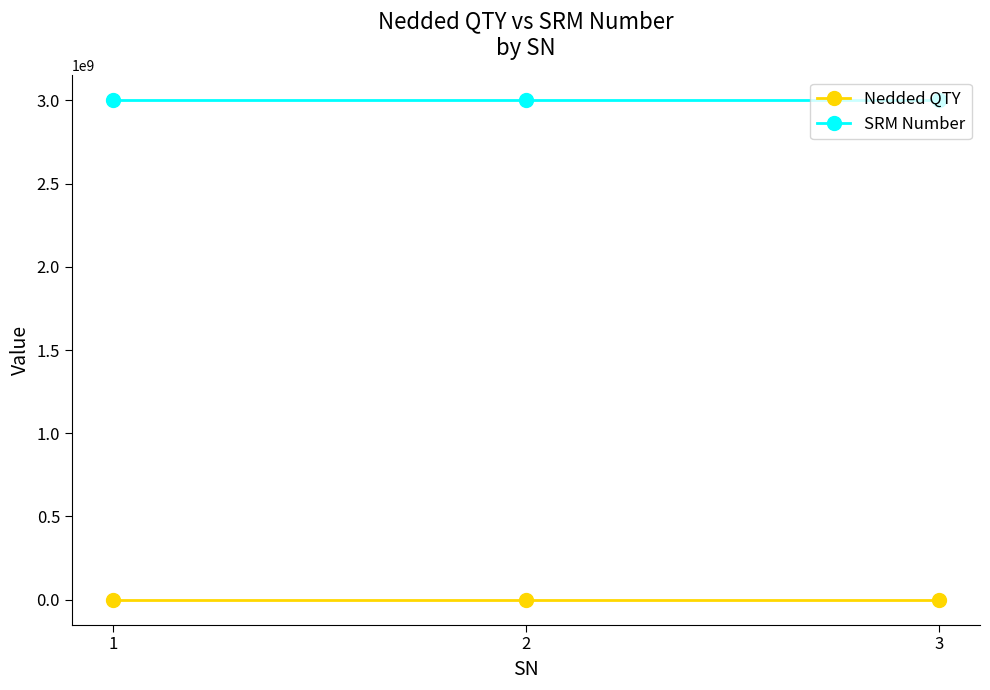

What is the average value of the SRM Number series?

3000016088